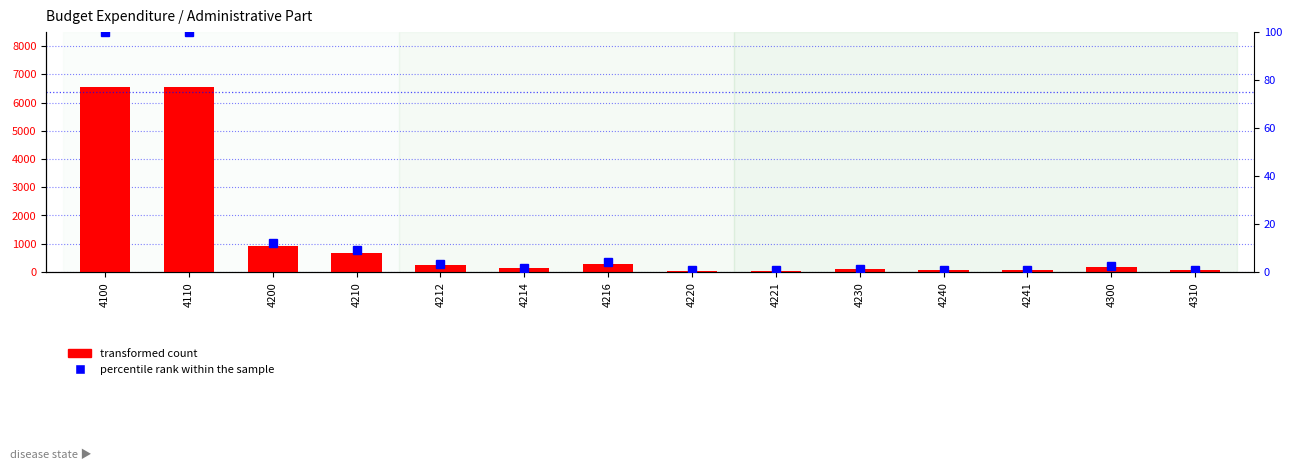

At which label does transformed count reach its peak?

4100